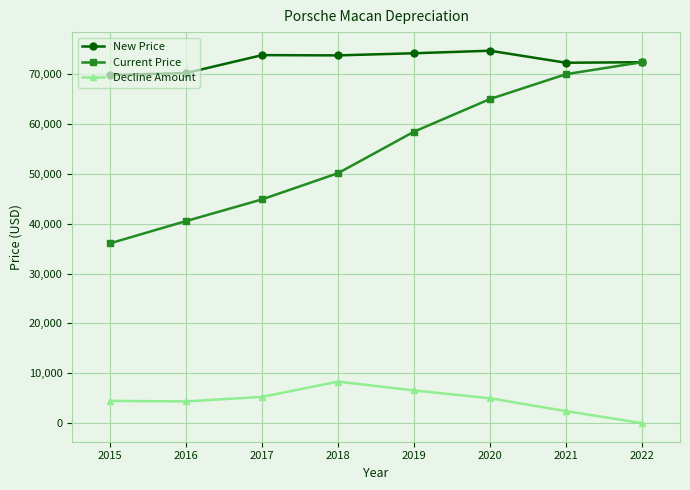

True or false: Current Price and Decline Amount cross at least once.

False